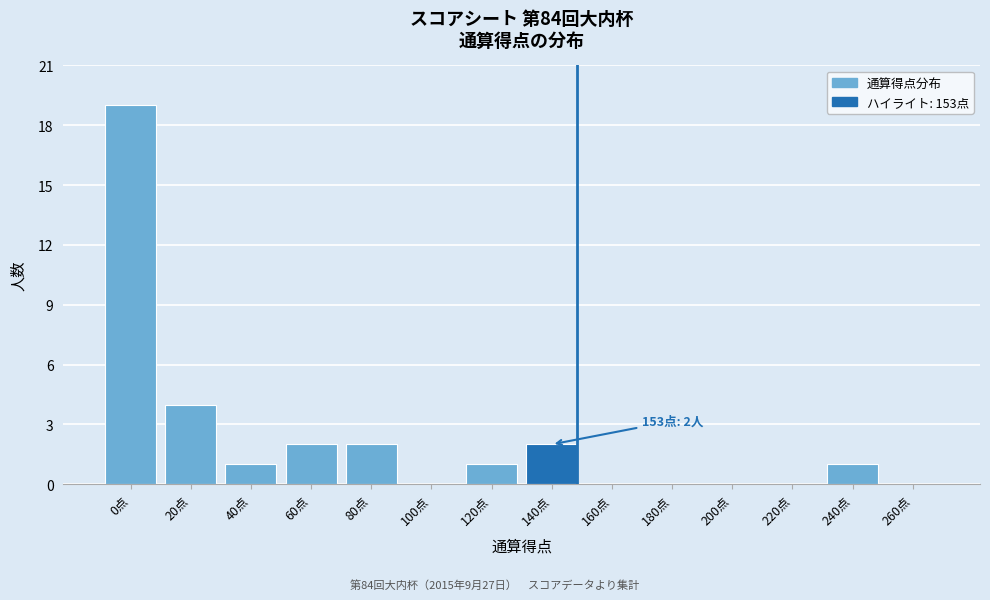

Reading left to right, extract all data points from this chart.

0点=19	20点=4	40点=1	60点=2	80点=2	100点=0	120点=1	140点=2	160点=0	180点=0	200点=0	220点=0	240点=1	260点=0